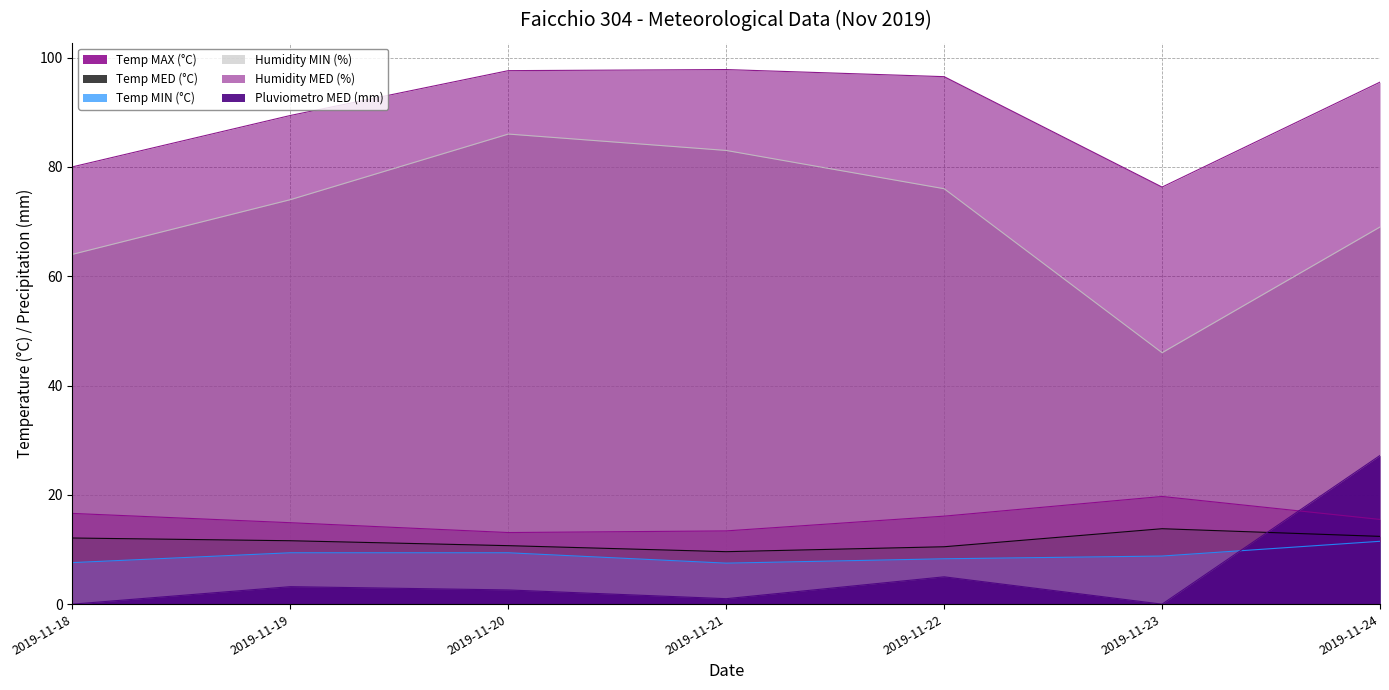

What are all the series names shown in the legend?

Temp MAX (°C), Temp MED (°C), Temp MIN (°C), Humidity MIN (%), Humidity MED (%), Pluviometro MED (mm)